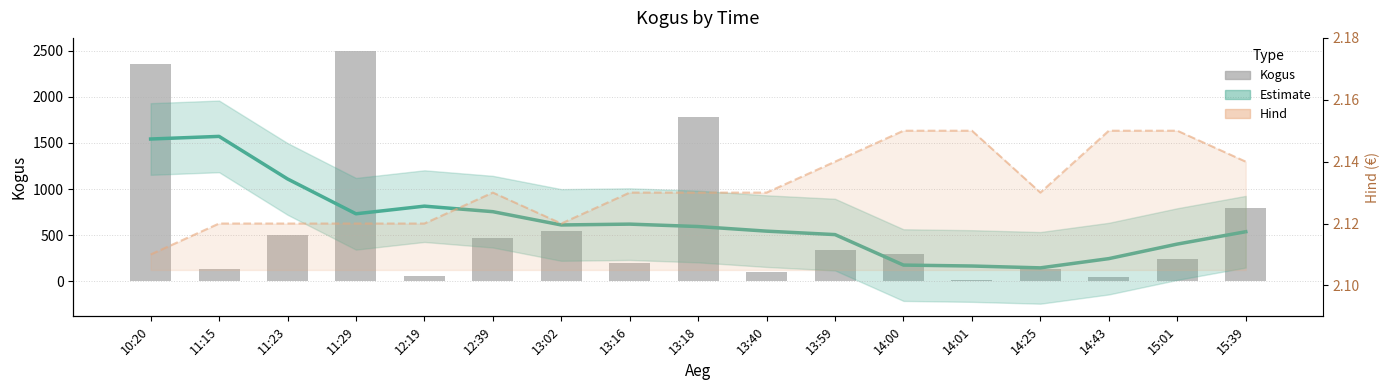

What is the difference between the Estimate values at 13:02 and 11:15?

959.2